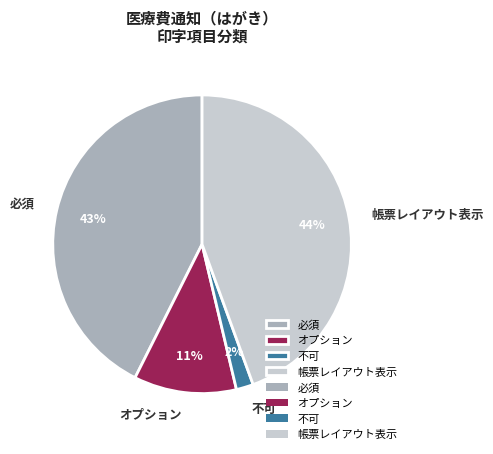

To the nearest percent, what is the average slice percentage?

25%